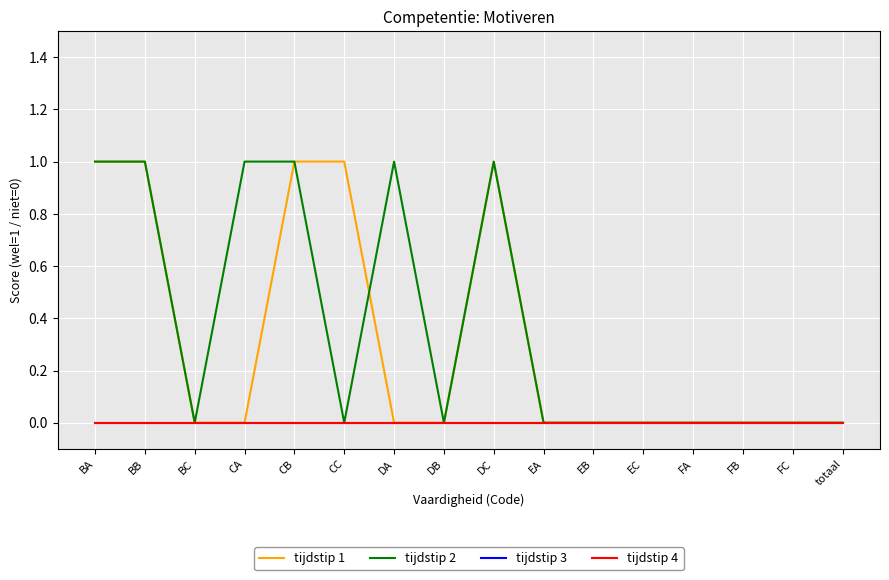

Is this an area chart (filled region under the line)?

No